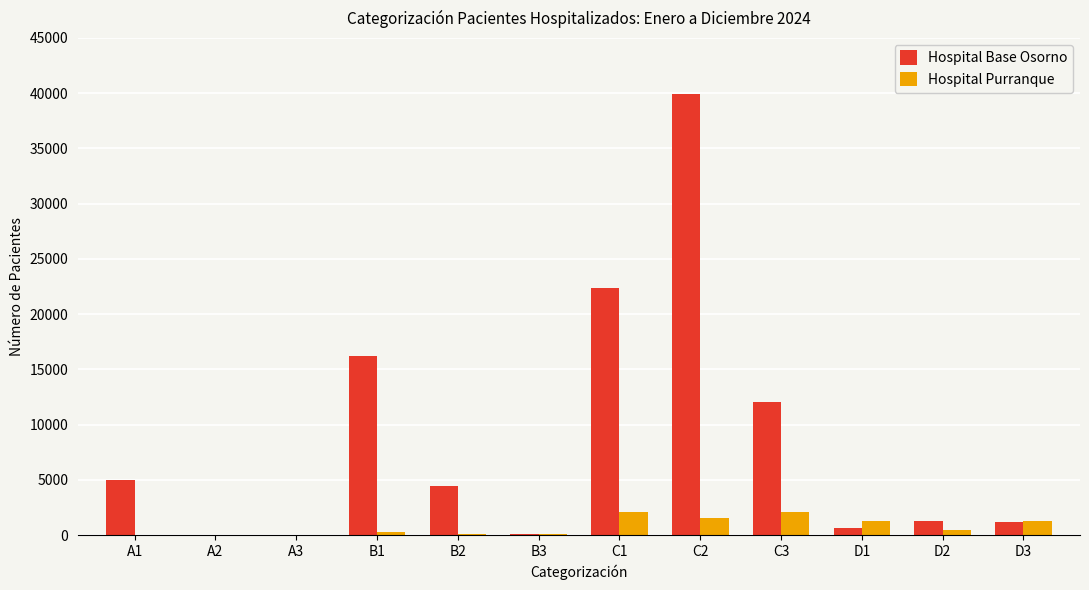

How many distinct data groups are displayed?

2